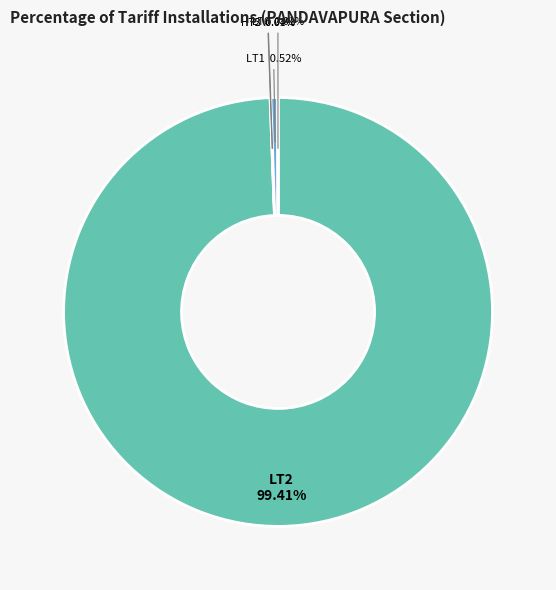

Does any single category account for the majority?

Yes